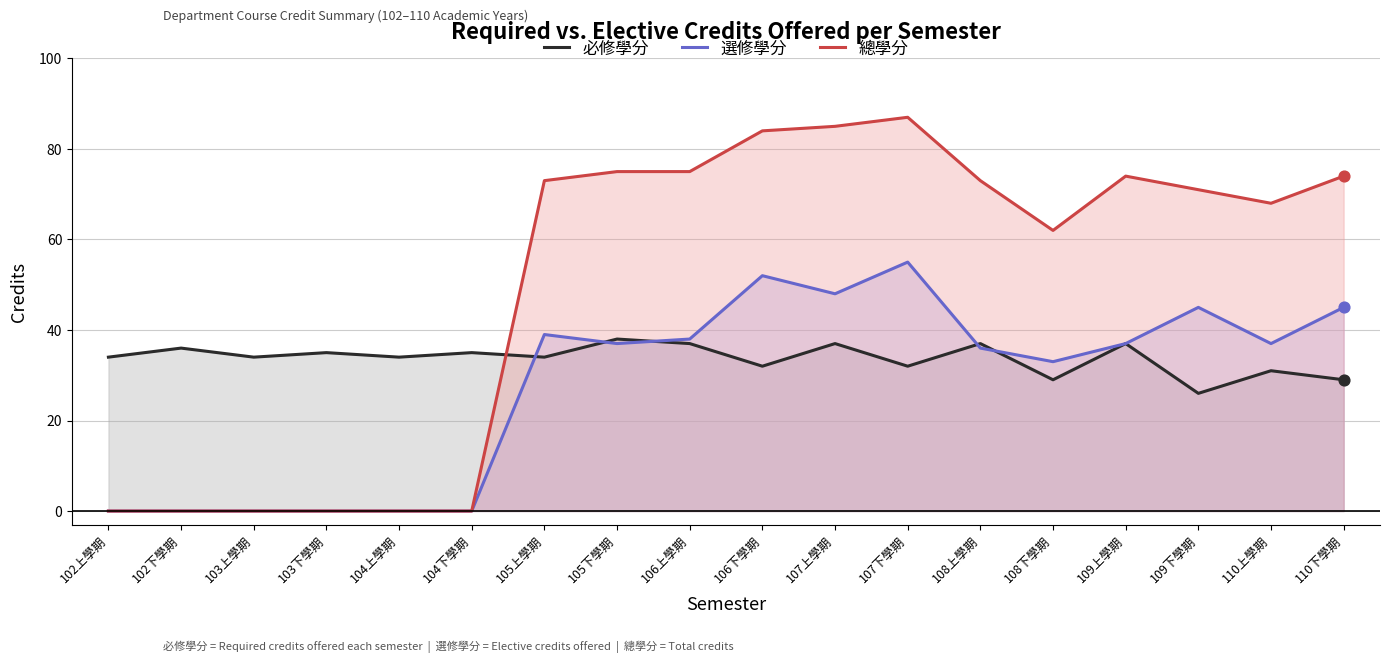

Which series has the largest total across all categories?

總學分